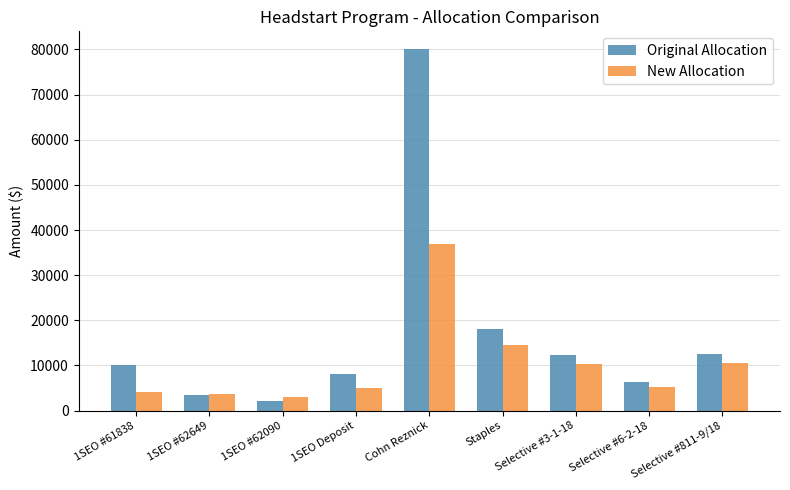

At which label does New Allocation reach its peak?

Cohn Reznick